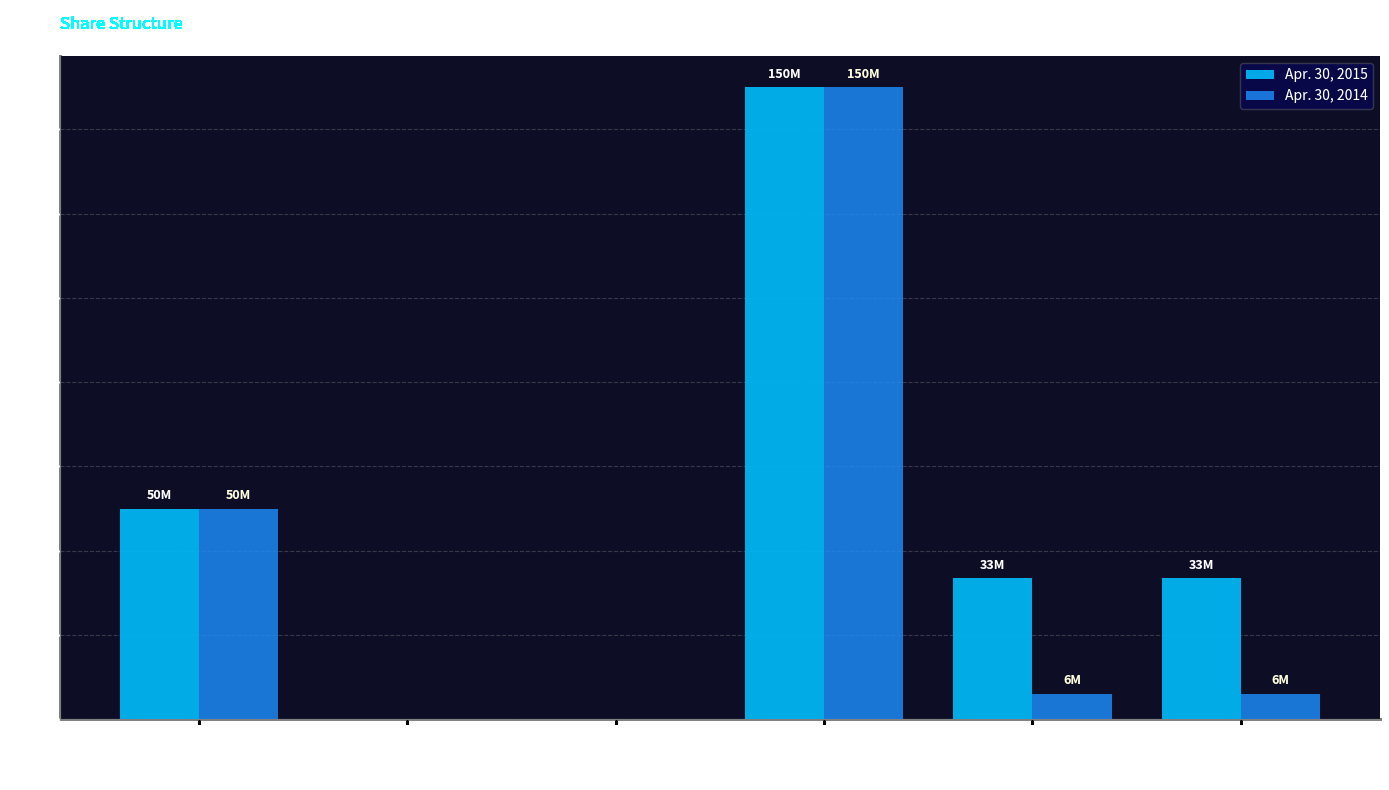

At which category is the sum across all series the highest?

Common Authorized